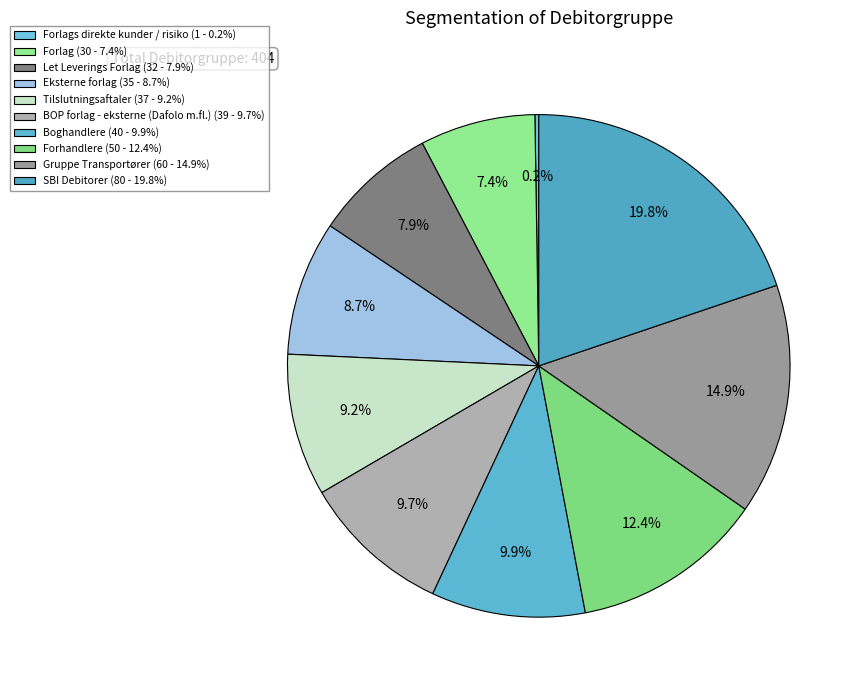

What is the largest slice in the pie chart?

SBI Debitorer (80 - 19.8%)